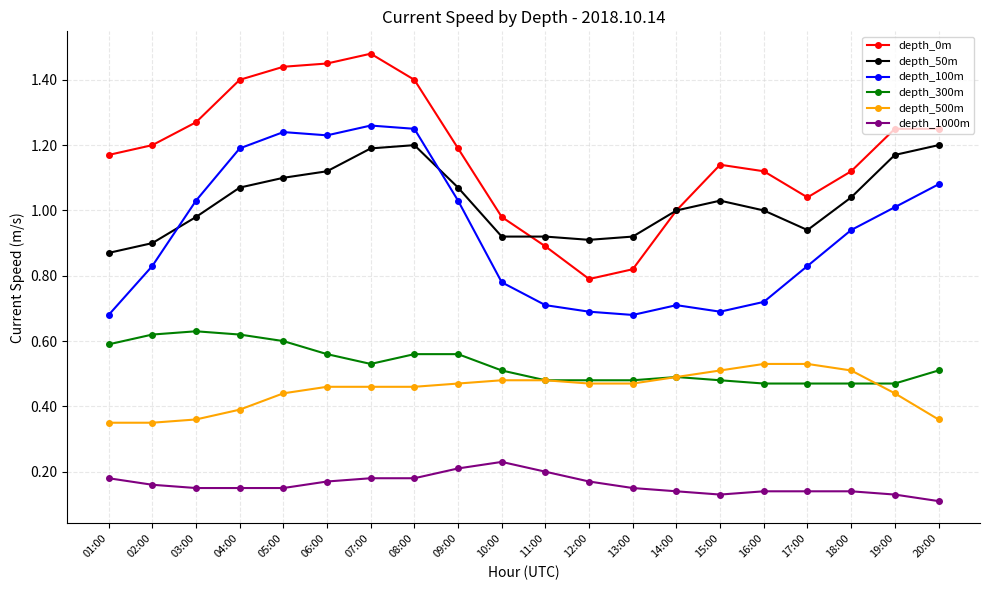

Between 05:00 and 12:00, which series saw the biggest shift?

depth_0m